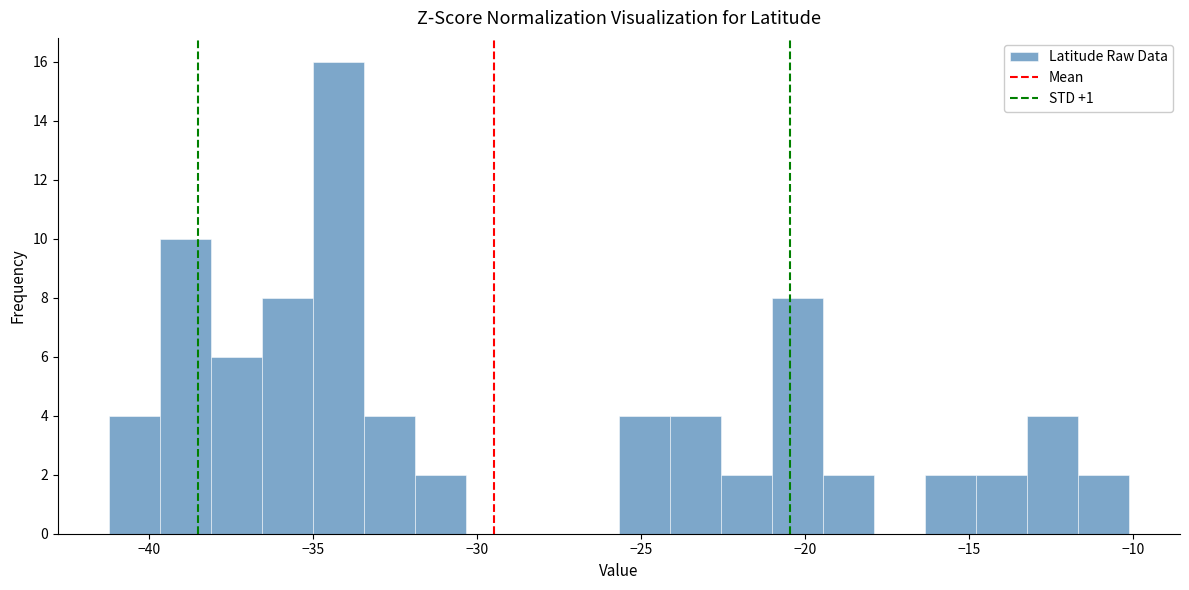

Around what value on the x-axis is the tallest bar? Give the approximate position of its centre, as read against the axis.

-34.0